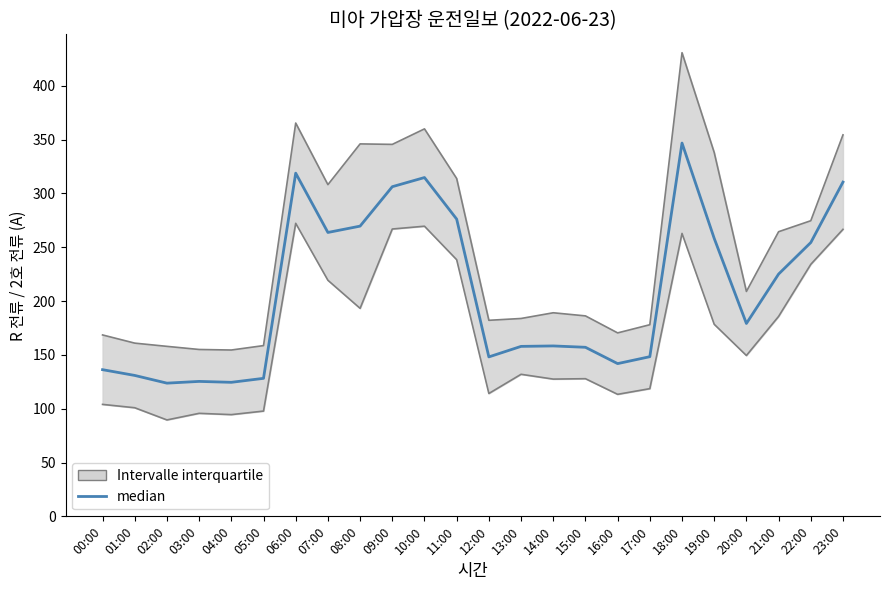

What is the ratio of the value at 10:00 to the value at 21:00?

1.4